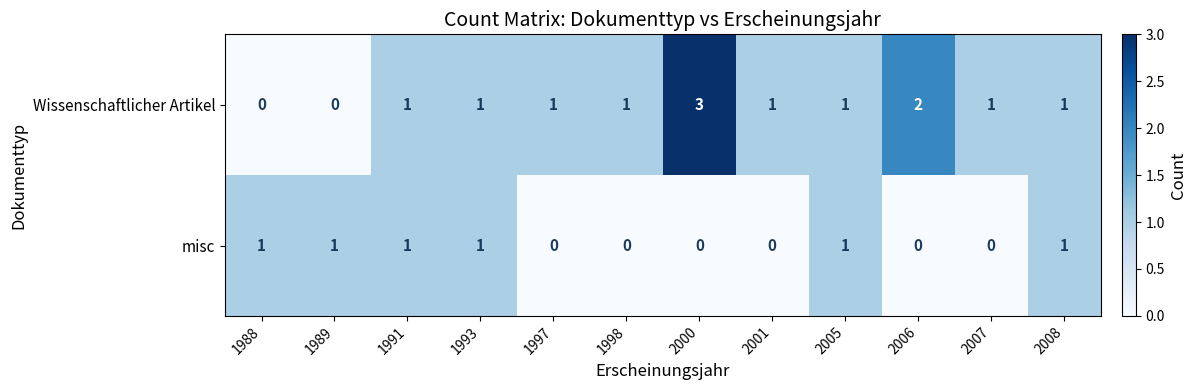

What is the sum of all misc values?

6